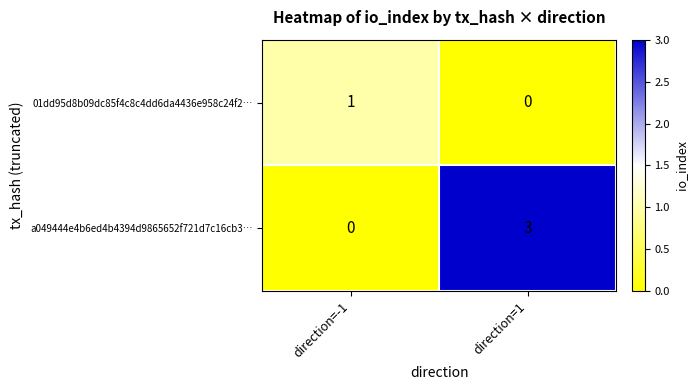

How many values in 01dd95d8b09dc85f4c8c4dd6da4436e958c24f2… are above zero?

1